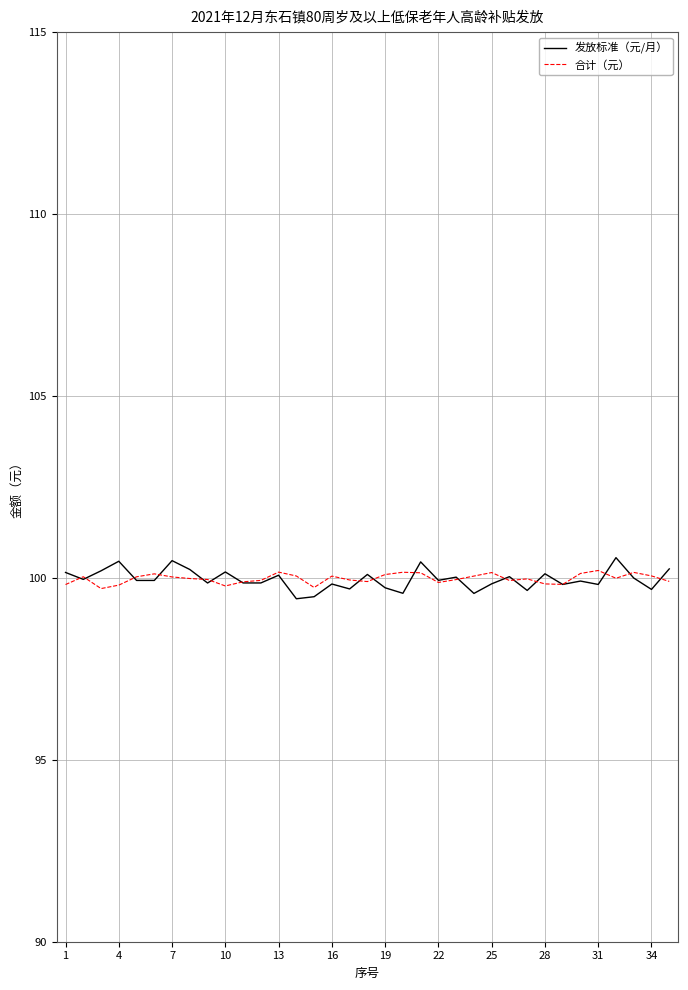

Which series has the widest spread of values?

发放标准（元/月）